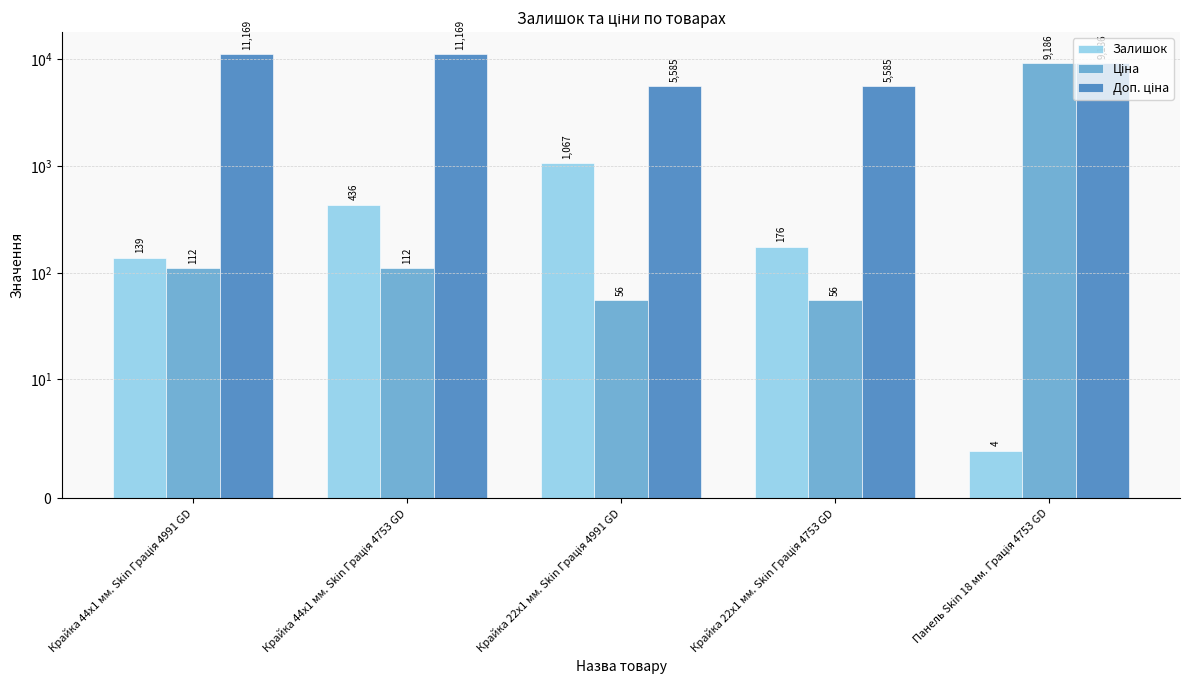

True or false: Залишок has a value of 1067.0 at Крайка 22x1 мм. Skin Грація 4991 GD.

True